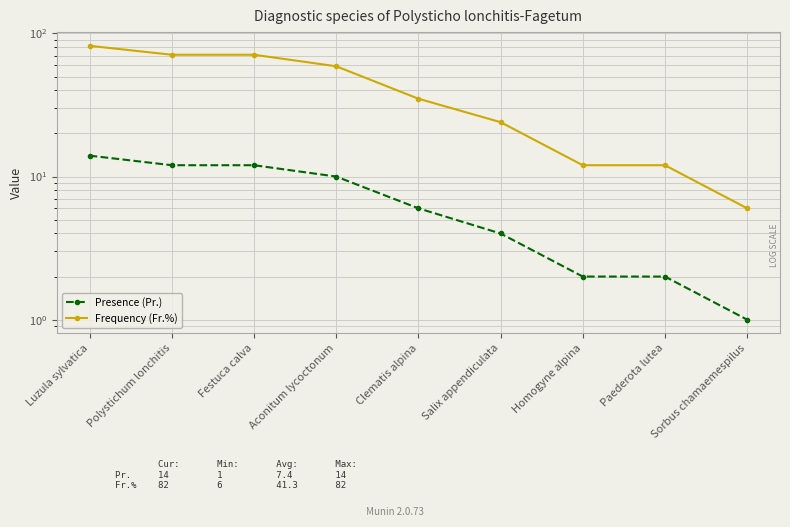

What is the label of the 4th point from the right?

Salix appendiculata